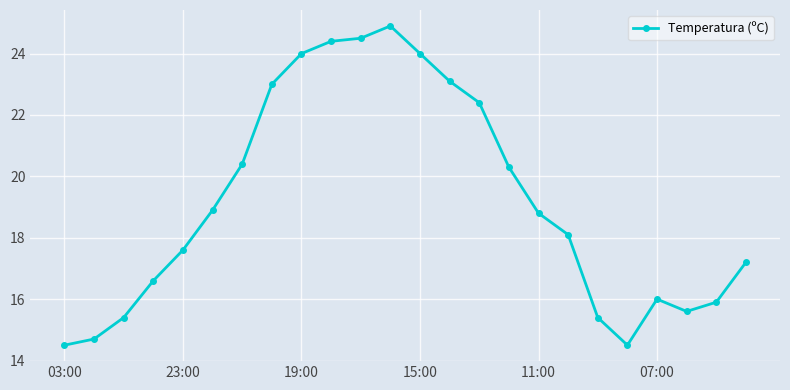

What is the average value?

19.2